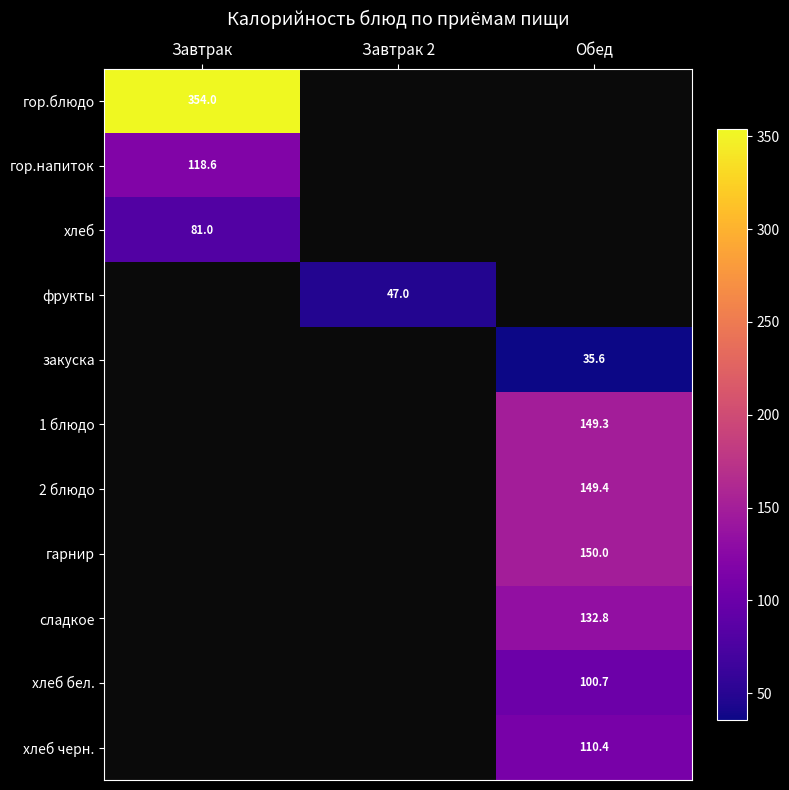

The value of сладкое at Обед is 132.8. True or false?

True